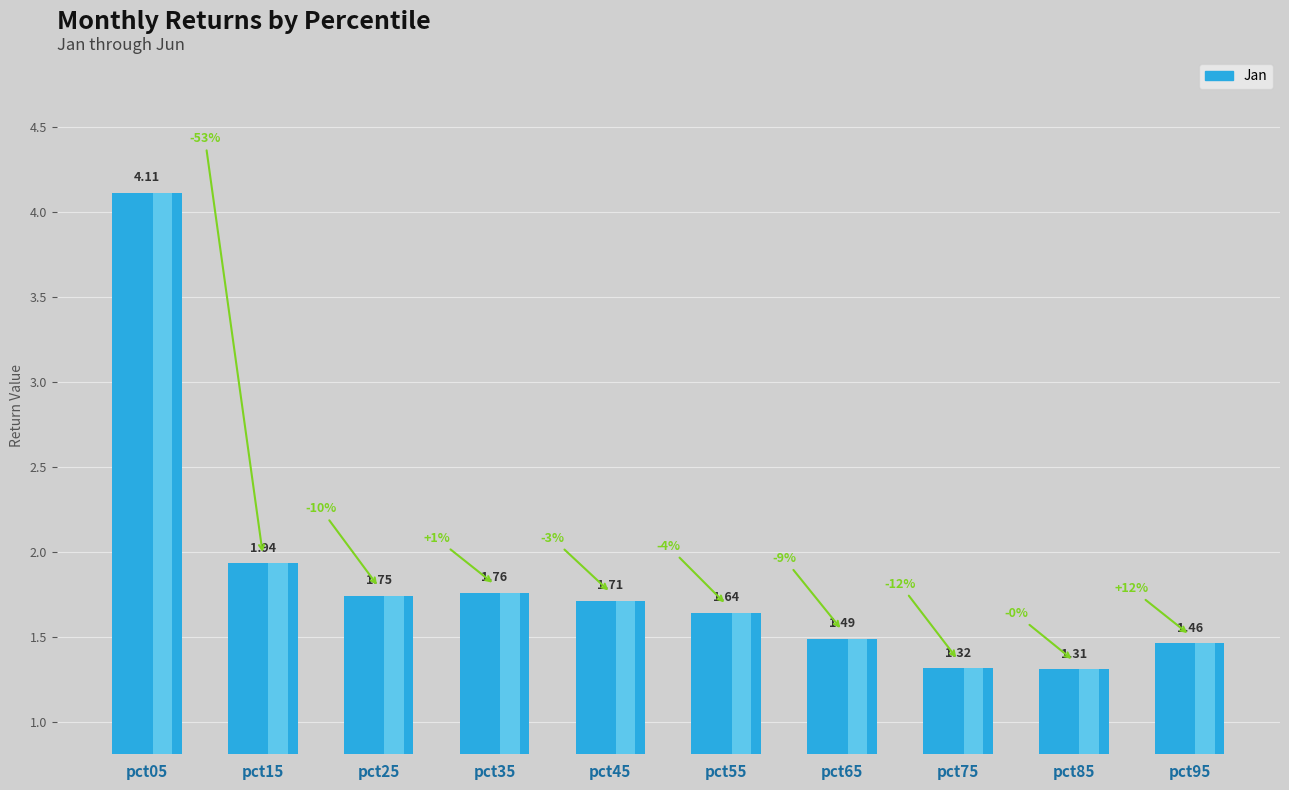

List the labels in order of value, largest first.

pct05, pct15, pct35, pct25, pct45, pct55, pct65, pct95, pct75, pct85